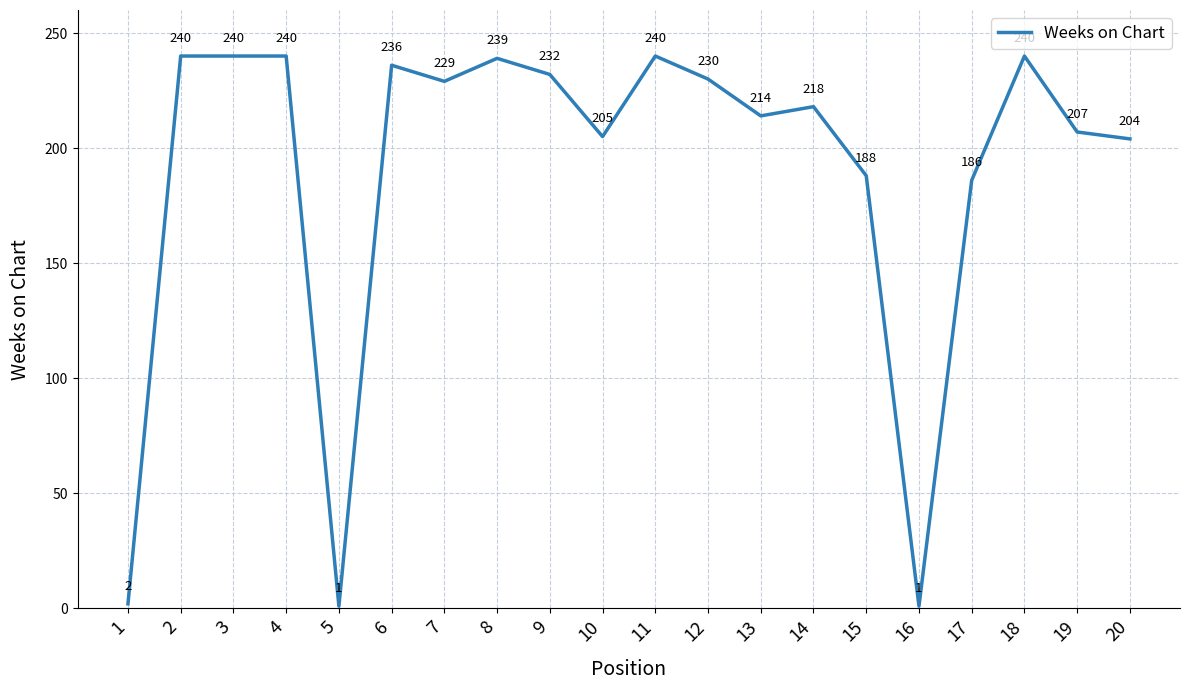

What is the maximum value shown in the chart?

240